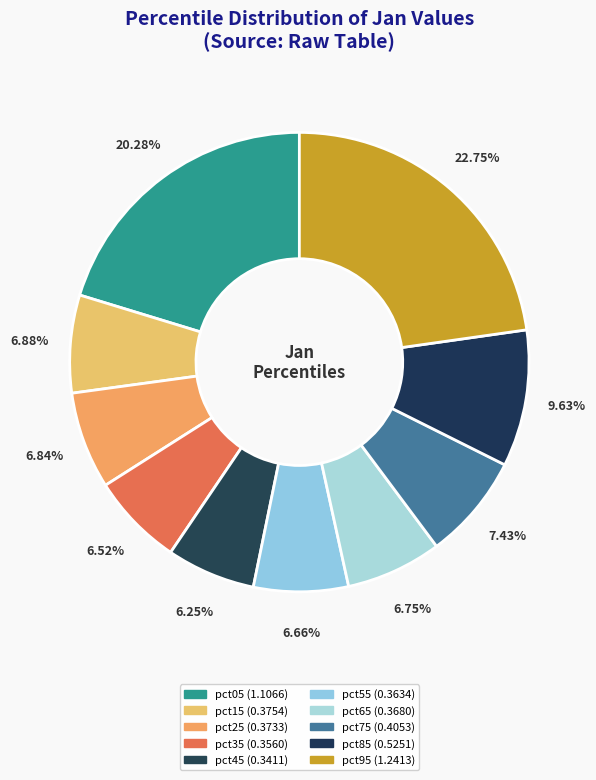

Rank the categories by value from highest to lowest.

pct95, pct05, pct85, pct75, pct15, pct25, pct65, pct55, pct35, pct45